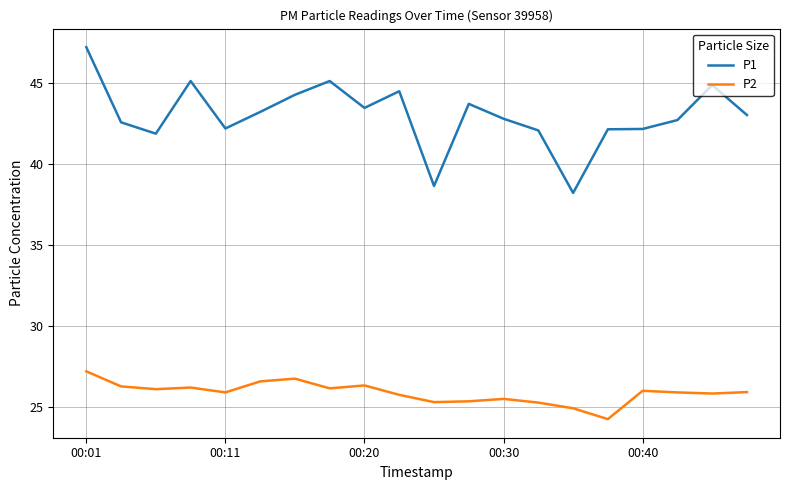

Which series has the largest range (max minus min)?

P1